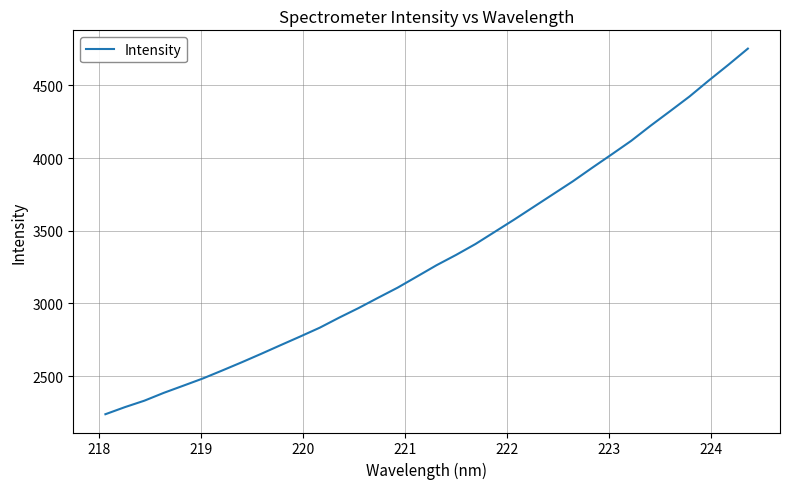

How many values exceed 3263?

17